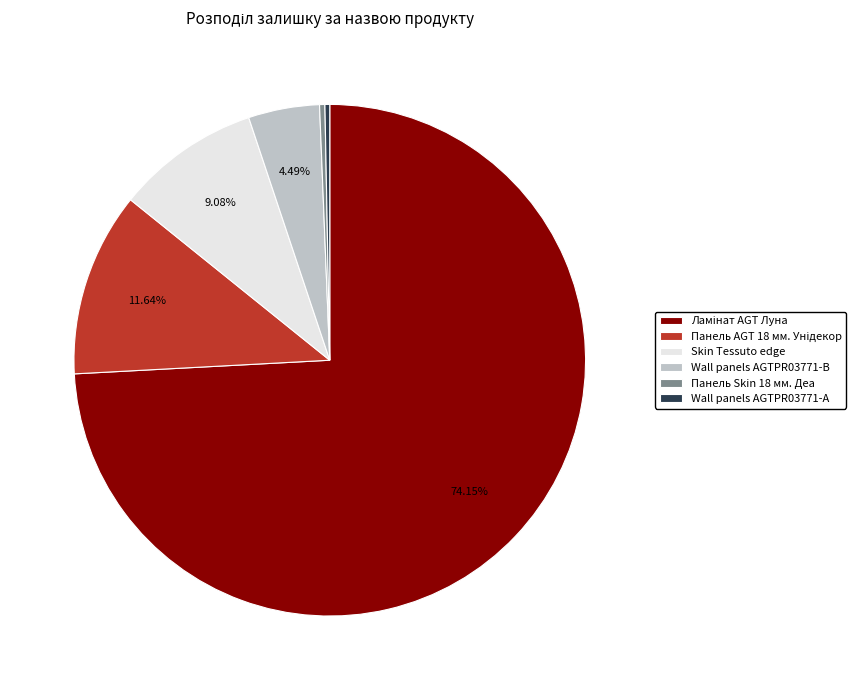

Count the number of slices in the pie.

6